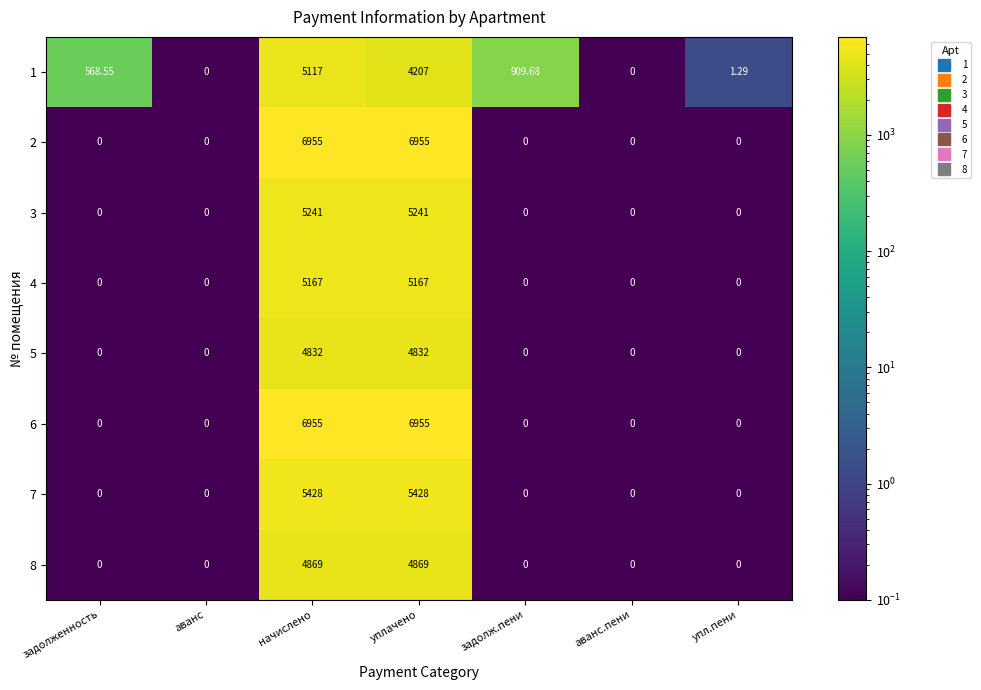

At which label is 1 closest to 2558?

задолж.пени